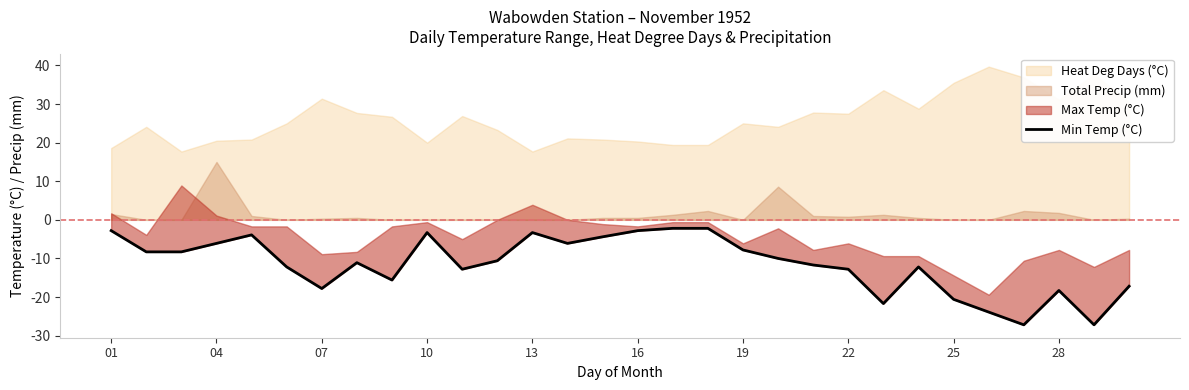

What is the difference between the maximum and second lowest values?

25.0